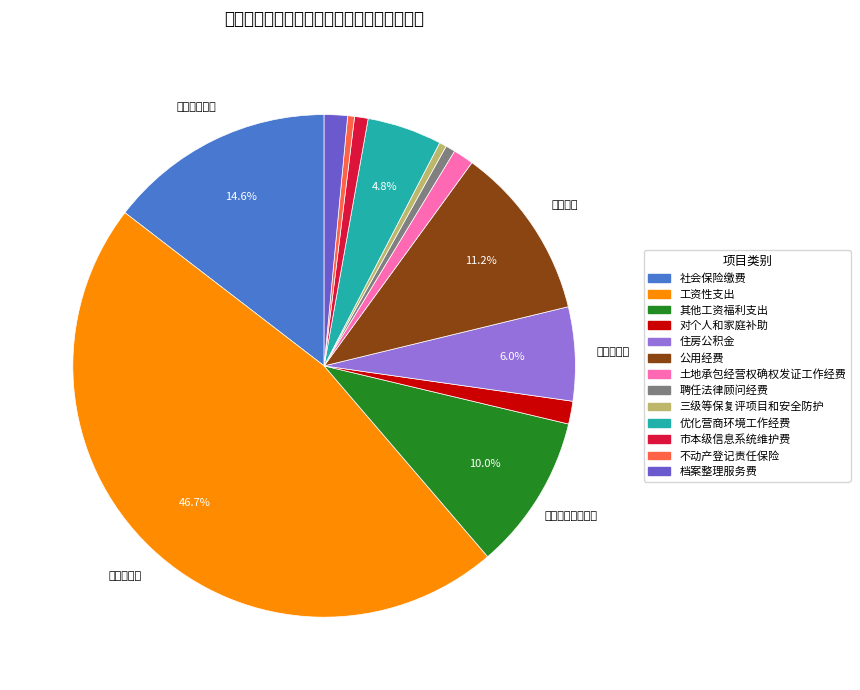

Which slice is the largest?

工资性支出